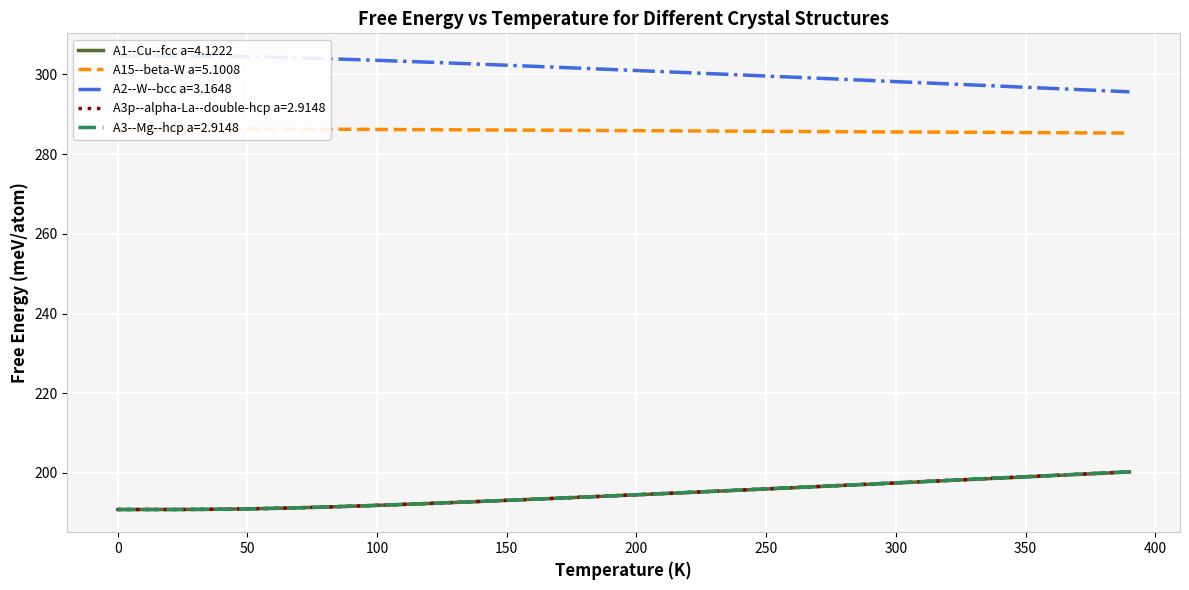

How many lines are shown in the chart?

5